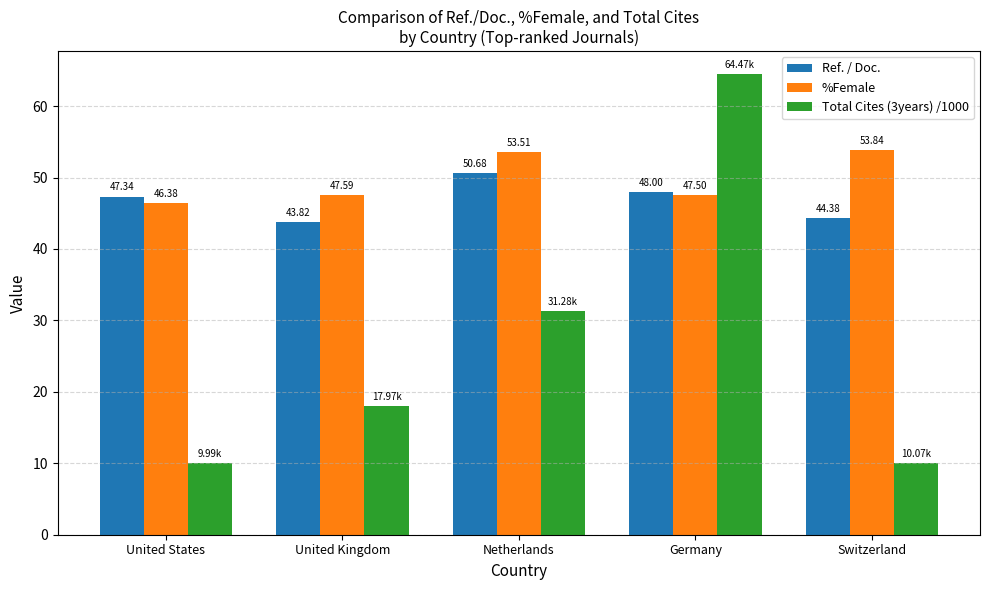

How many bars are there in each group?

3